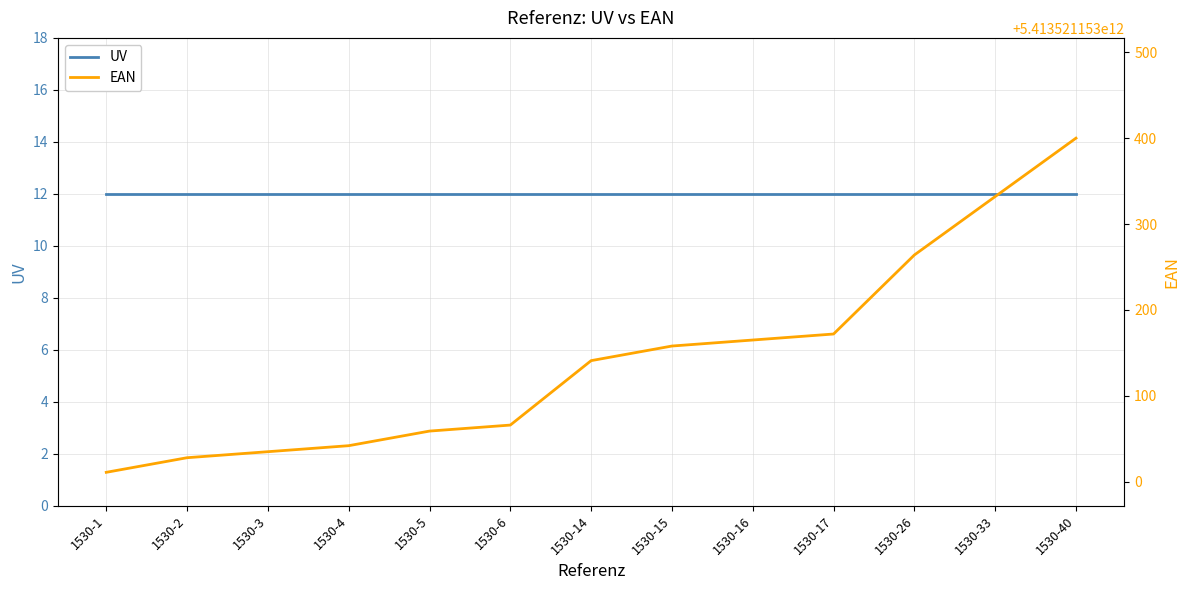

What is the value of the UV point at the 2nd from the left?

12